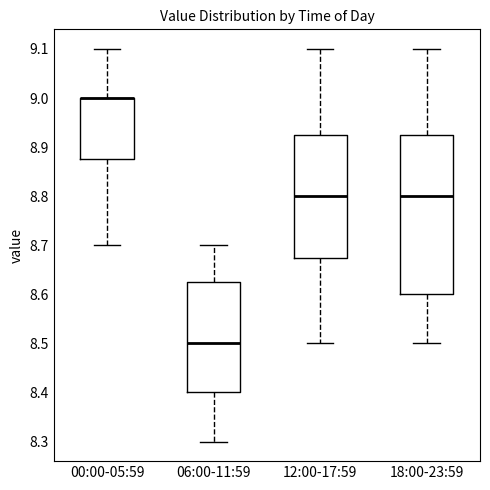

Where is the lower edge of the box for 12:00-17:59 on the y-axis? The values are not printed on the chart, so give them approximately, as read against the axis.

8.68